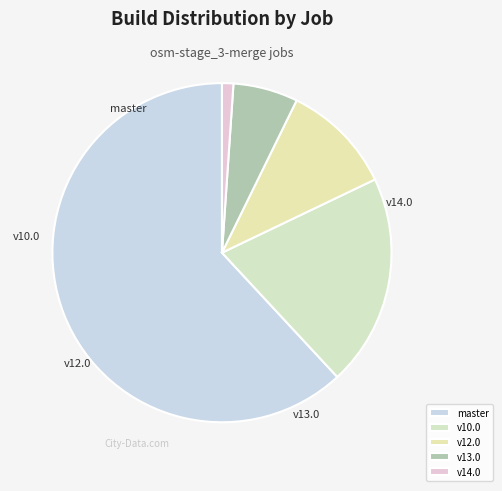

Which slice represents more than half of the pie?

osm-stage_3-merge/master